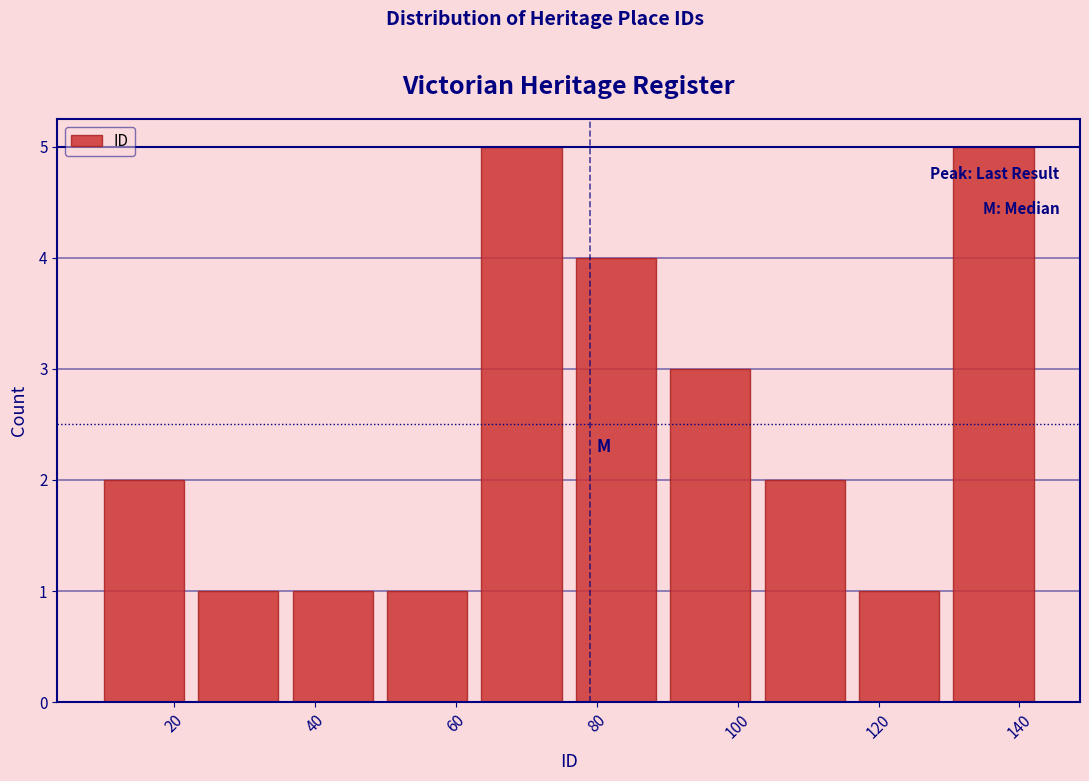

Reading left to right, list every bar in this chart as the range it spans on the x-axis followed by its height. Neither the bar edges nor the heights are printed on the chart, so give them approximately, as read against the axes.

9.0 to 22.4: 2
22.4 to 35.8: 1
35.8 to 49.2: 1
49.2 to 62.6: 1
62.6 to 76.0: 5
76.0 to 89.4: 4
89.4 to 102.8: 3
102.8 to 116.2: 2
116.2 to 129.6: 1
129.6 to 143.0: 5